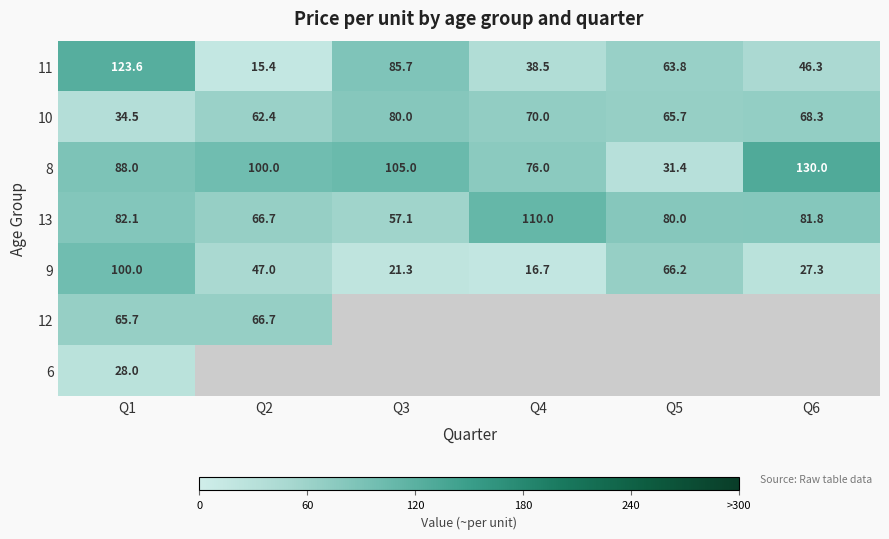

What is the smallest value displayed?

15.4